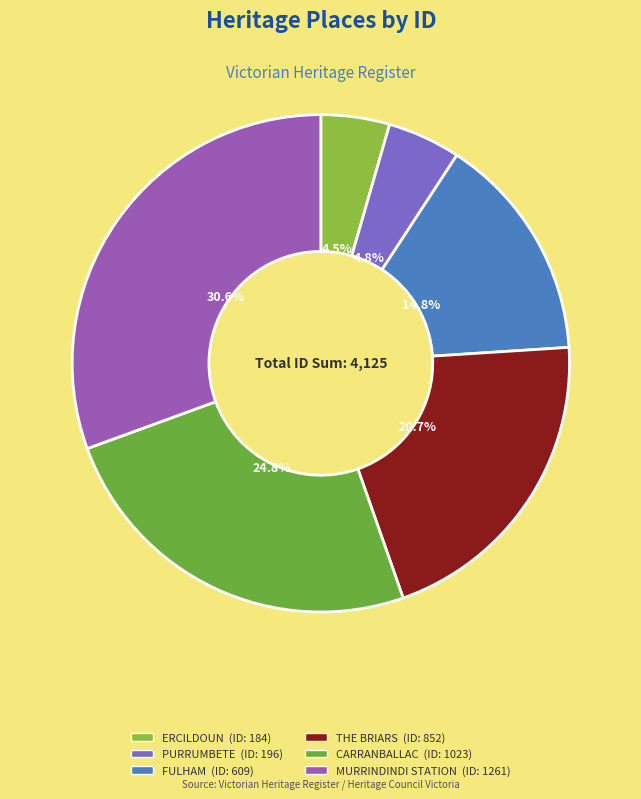

The CARRANBALLAC slice represents 15% of the pie. True or false?

False